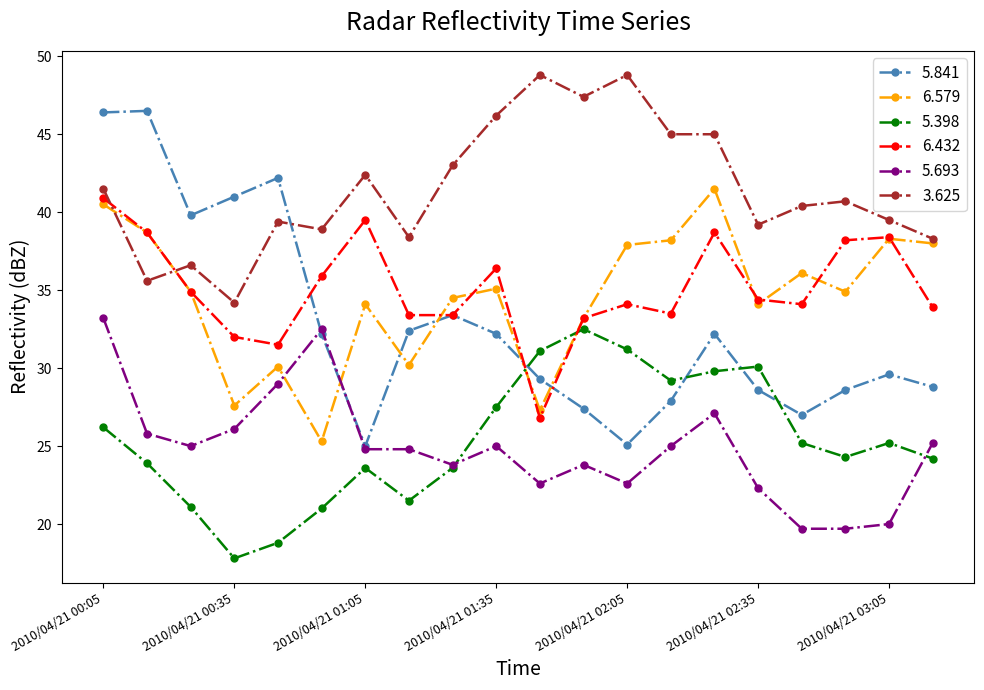

What is the lowest value of the 5.398 series?

17.8